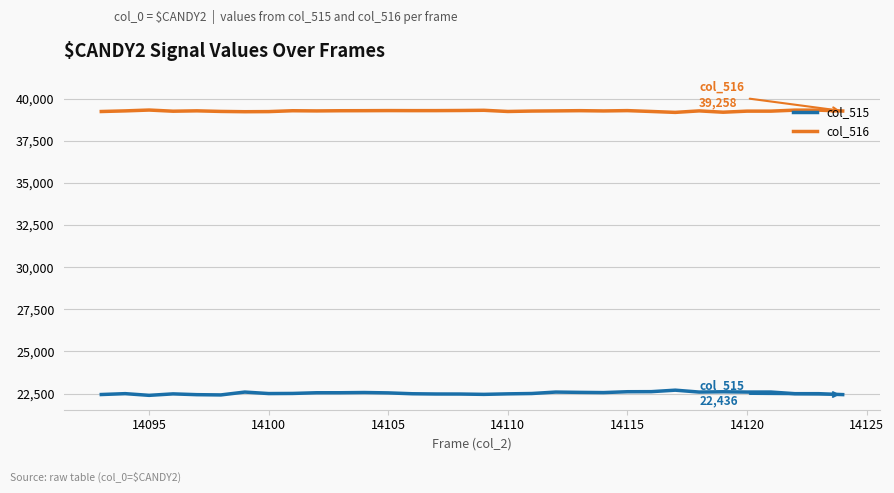

Which series has the widest spread of values?

col_515